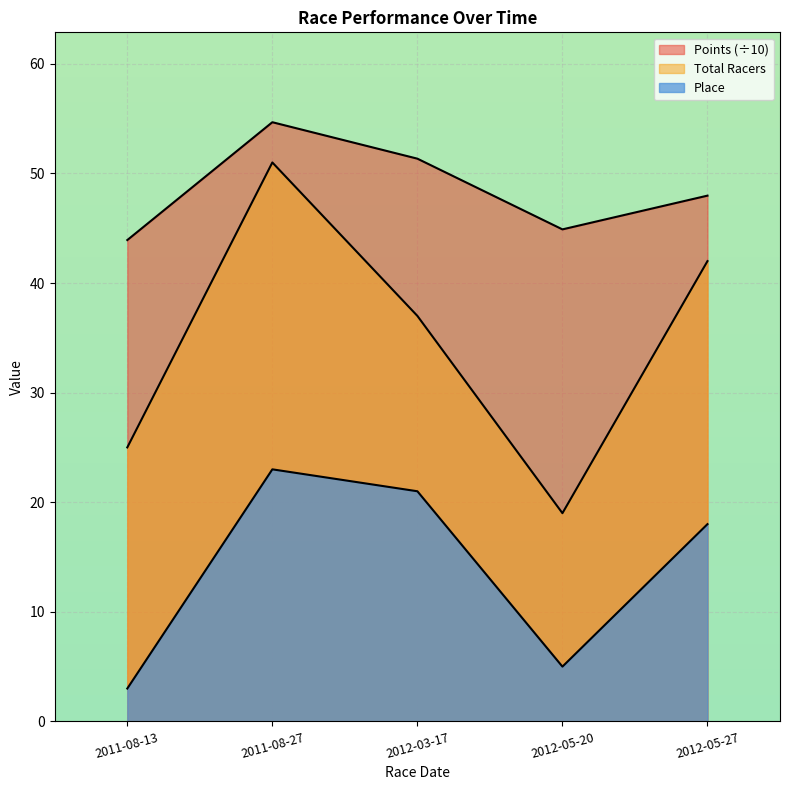

How many categories are shown in the chart?

5